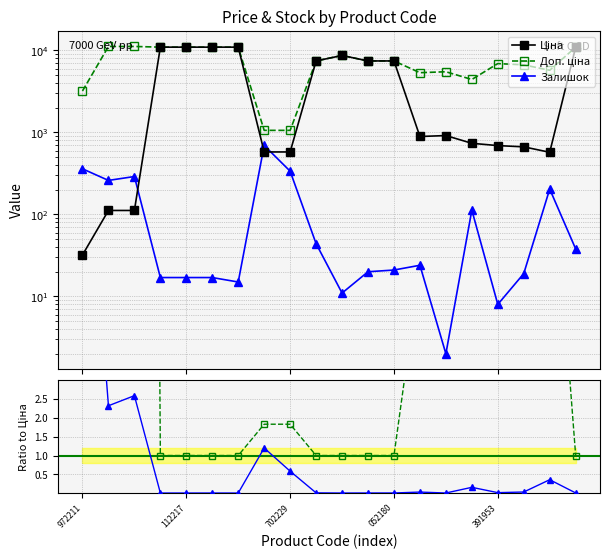

At which category is the sum across all series the highest?

19